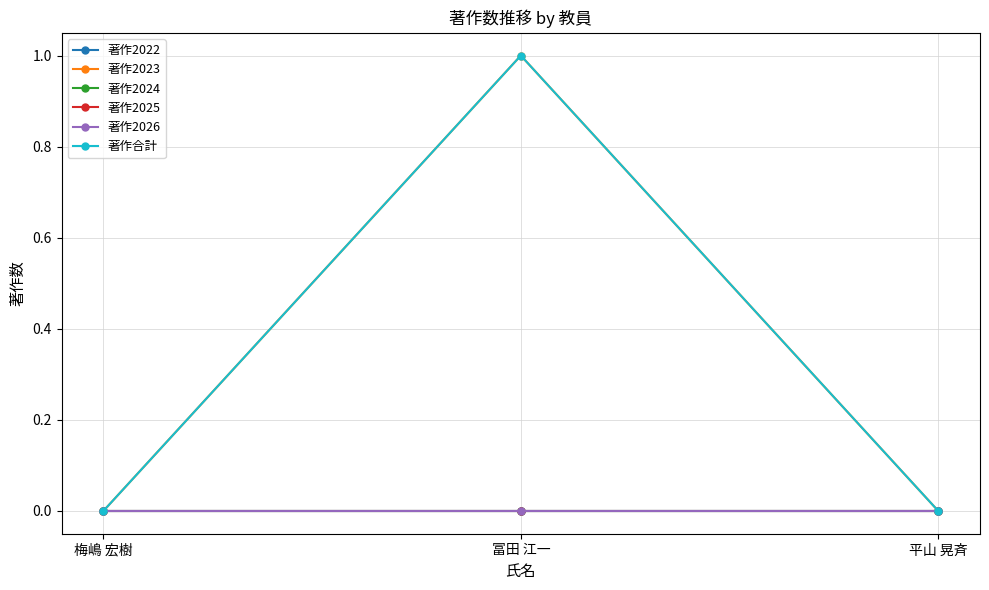

Is it true that 著作2022 equals 0 at 冨田 江一?

True